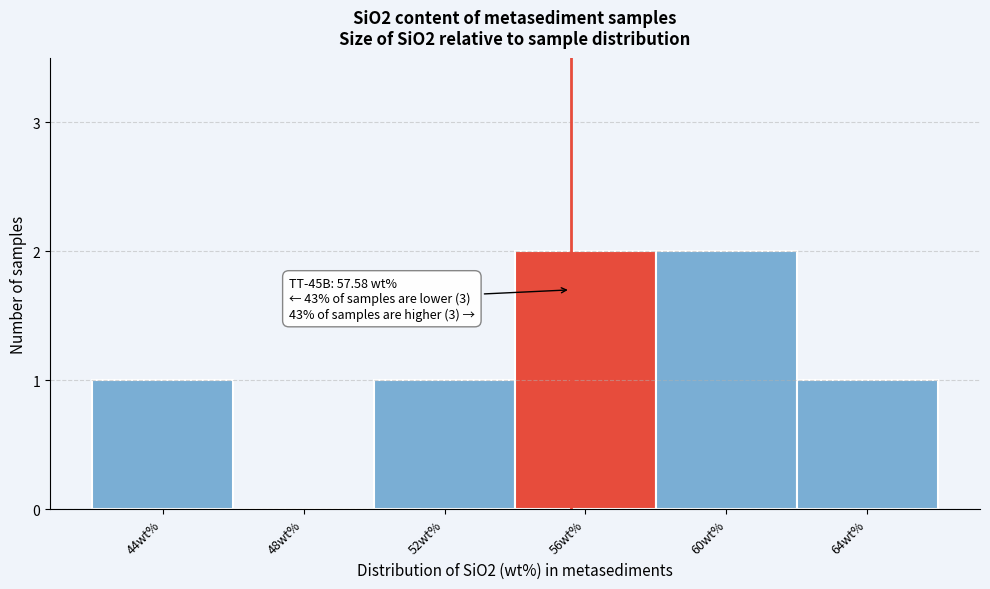

Reading right to left, extract all data points from this chart.

64wt%=1	60wt%=2	56wt%=2	52wt%=1	48wt%=0	44wt%=1